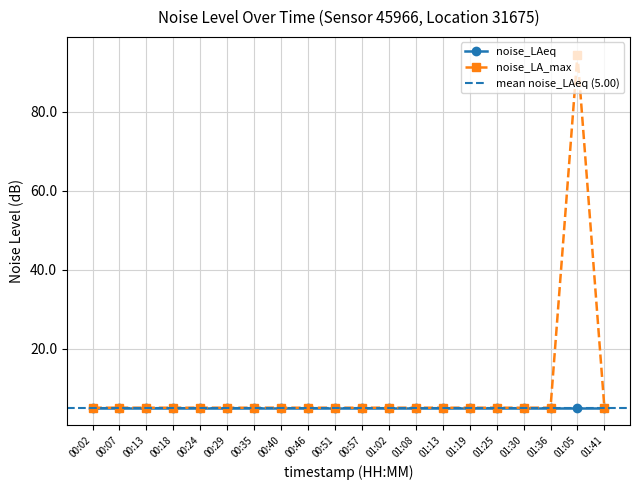

How many interior local peaks (higher than both neighbors) does the data have?

1